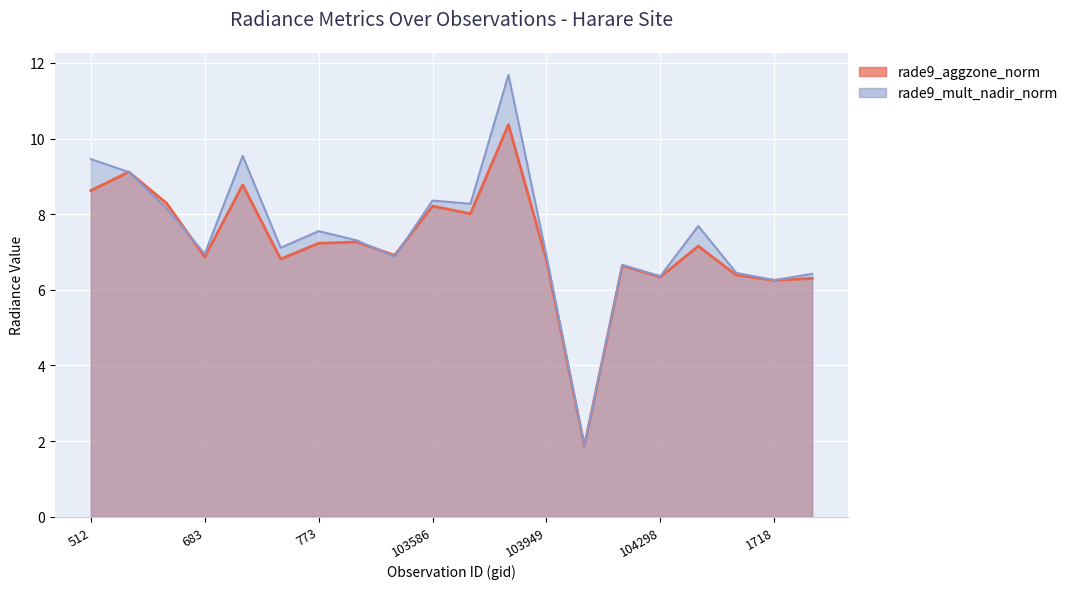

What position from the right is 103348?

13